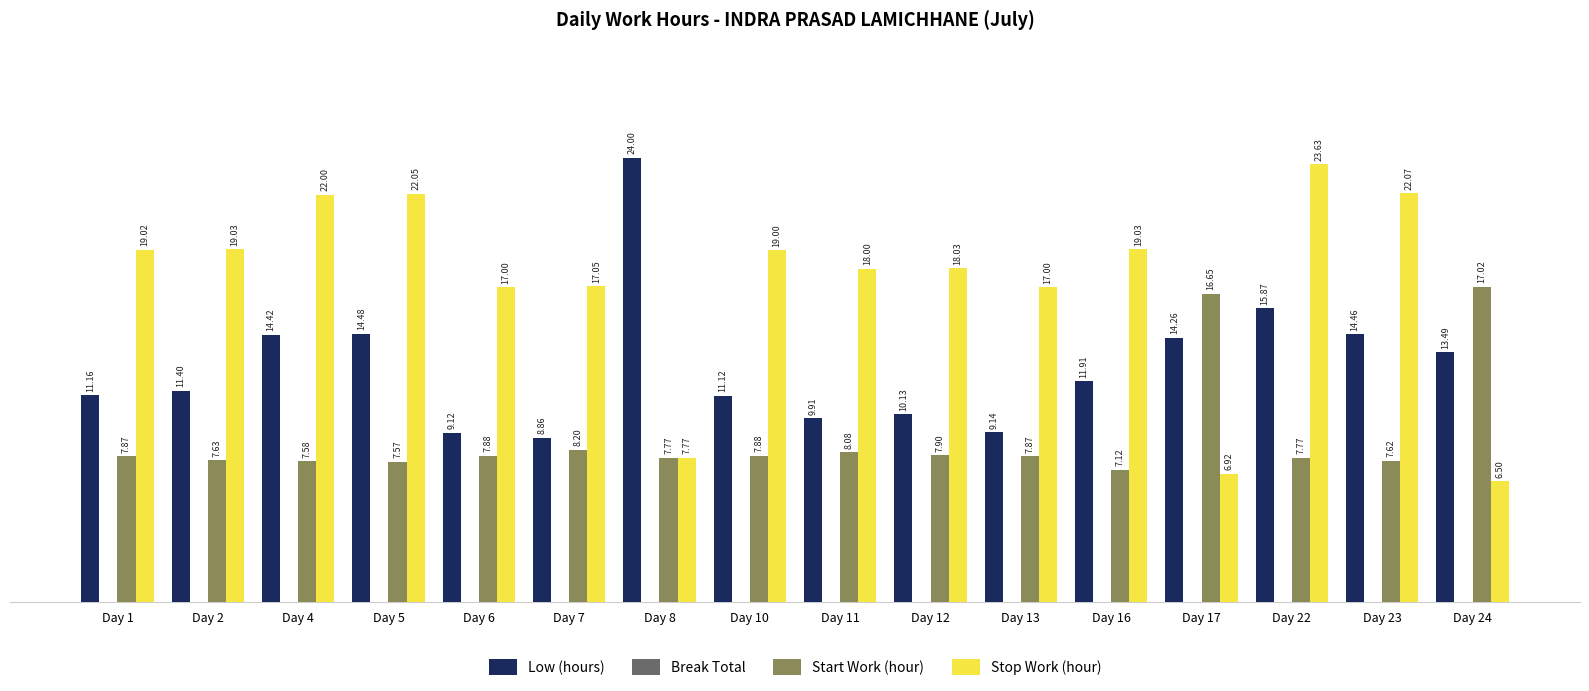

What is the total value across all series at Day 5?

44.1